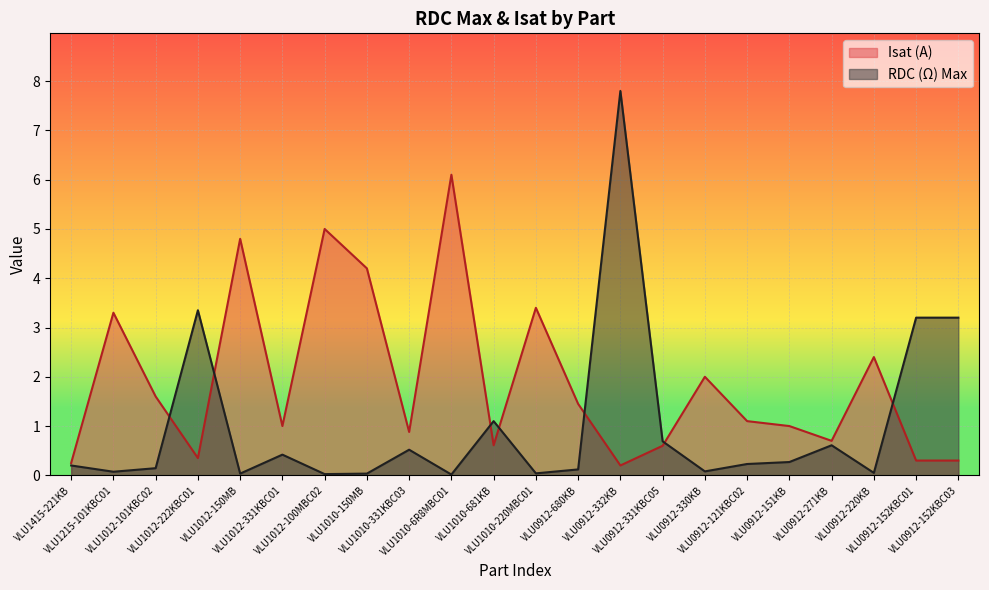

The value of Isat (A) at VLU0912-121KBC02 is 1.8. True or false?

False